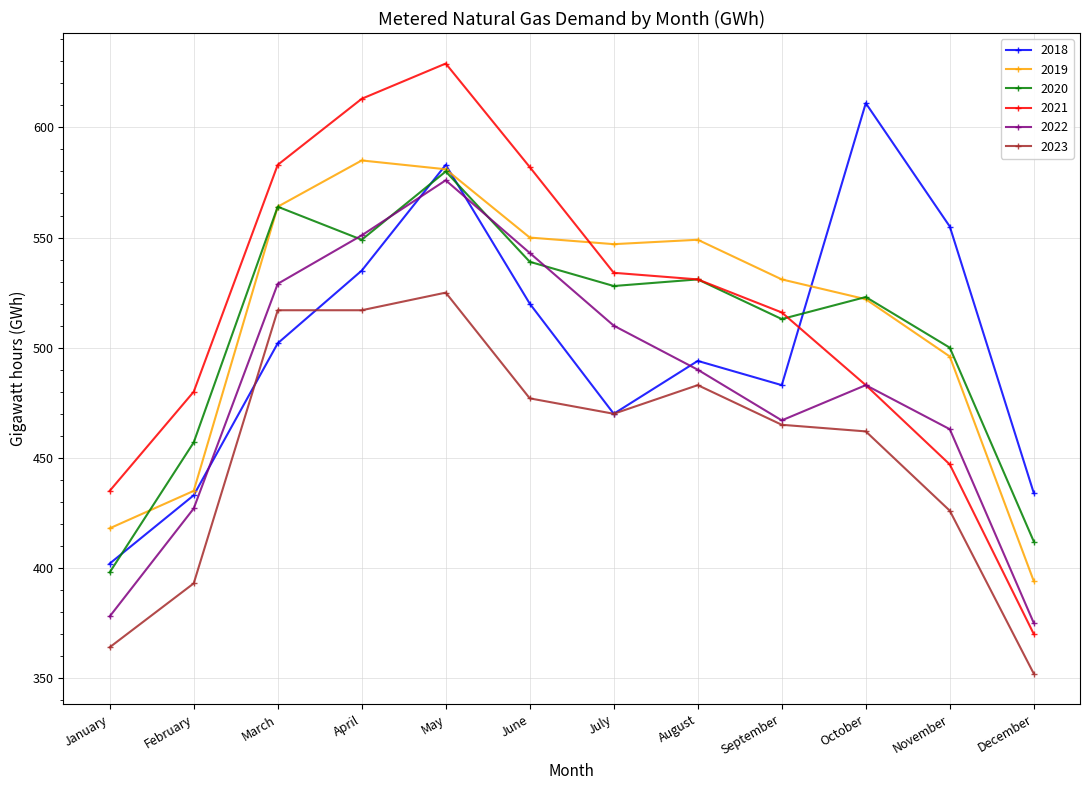

At which category does the chart reach its minimum across all series?

December